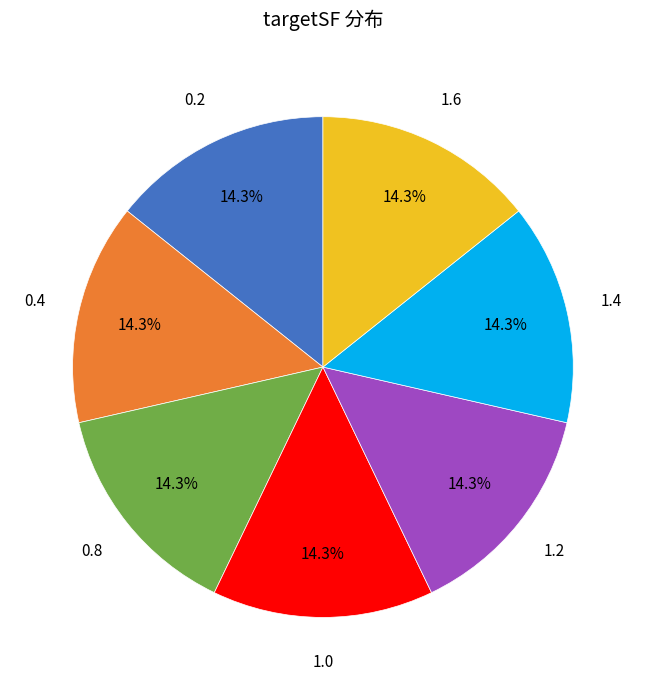

What percentage is the 0.2 slice, to the nearest percent?

14%